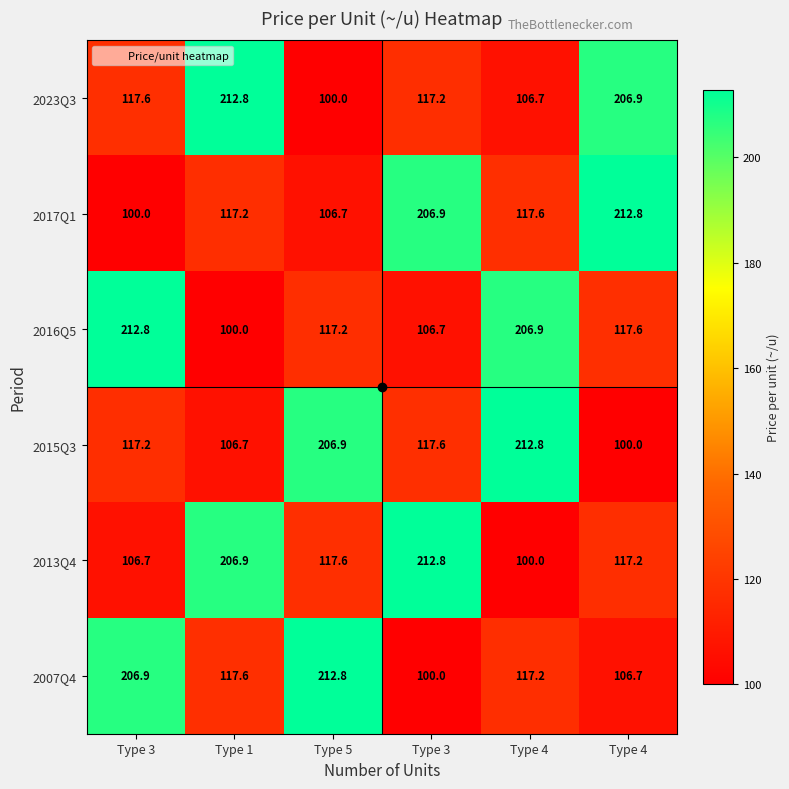

How many categories are shown in the chart?

6